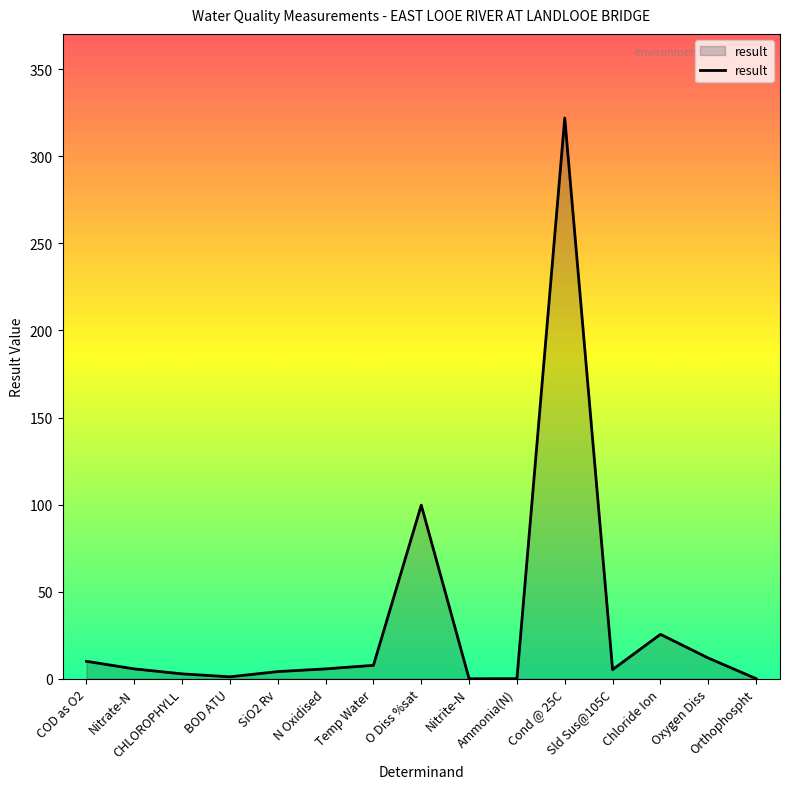

How many lines are shown in the chart?

1